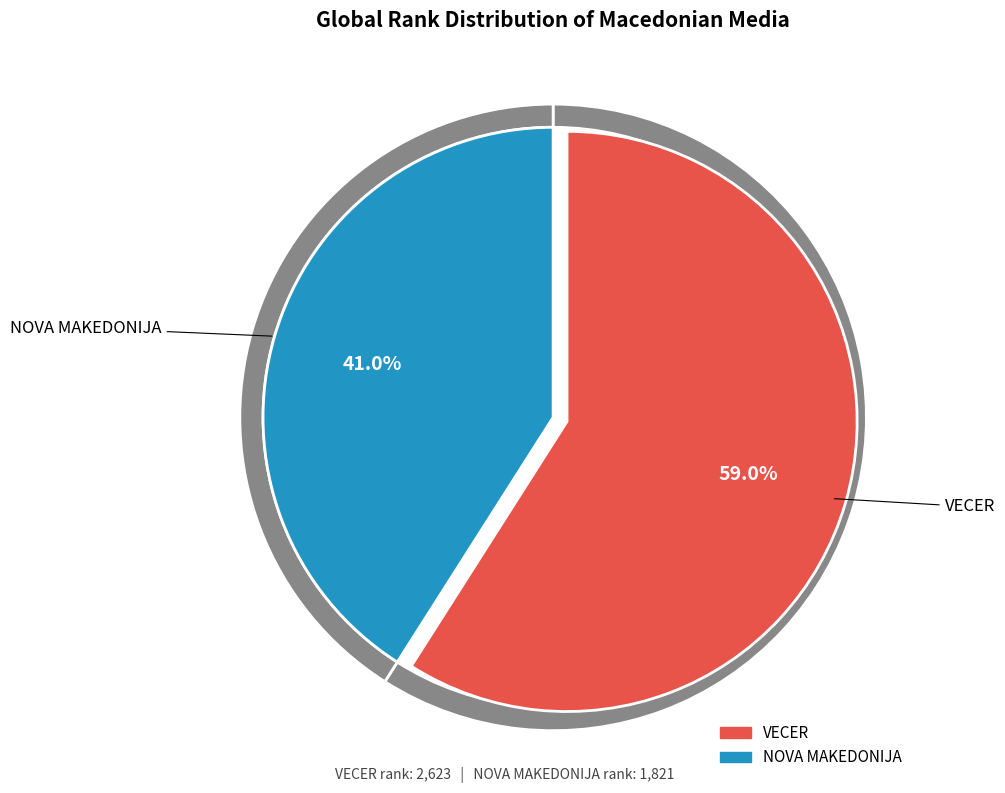

The VECER slice represents 59% of the pie. True or false?

True